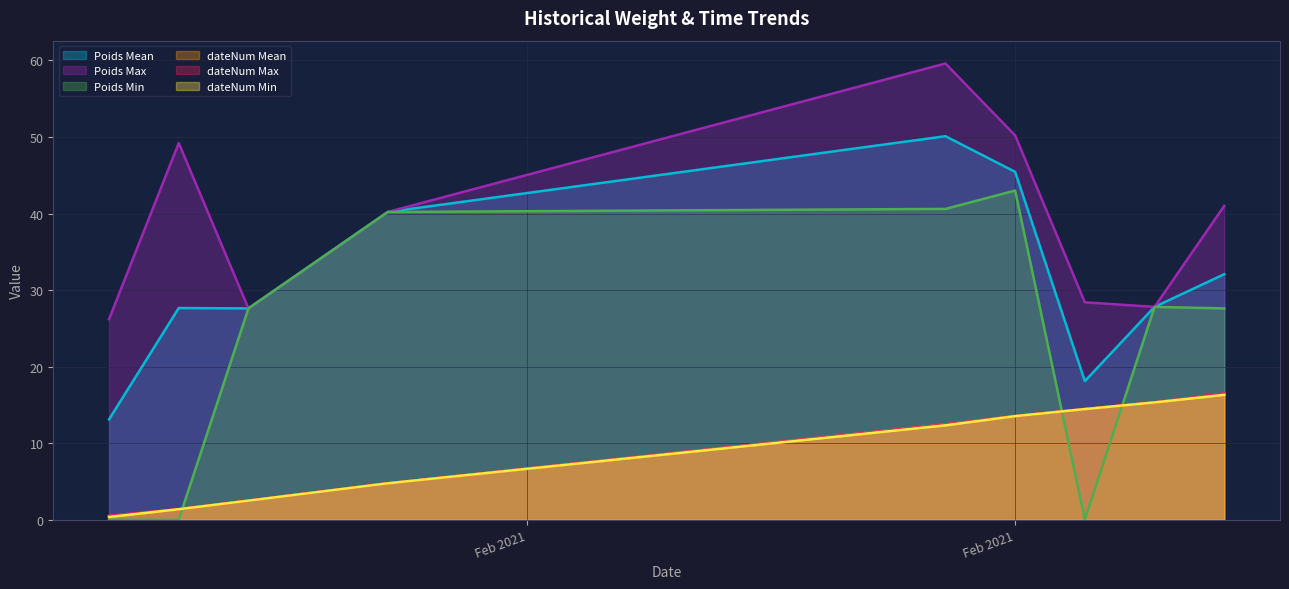

The value of dateNum Max at 2021-02-12 is 16.5. True or false?

True